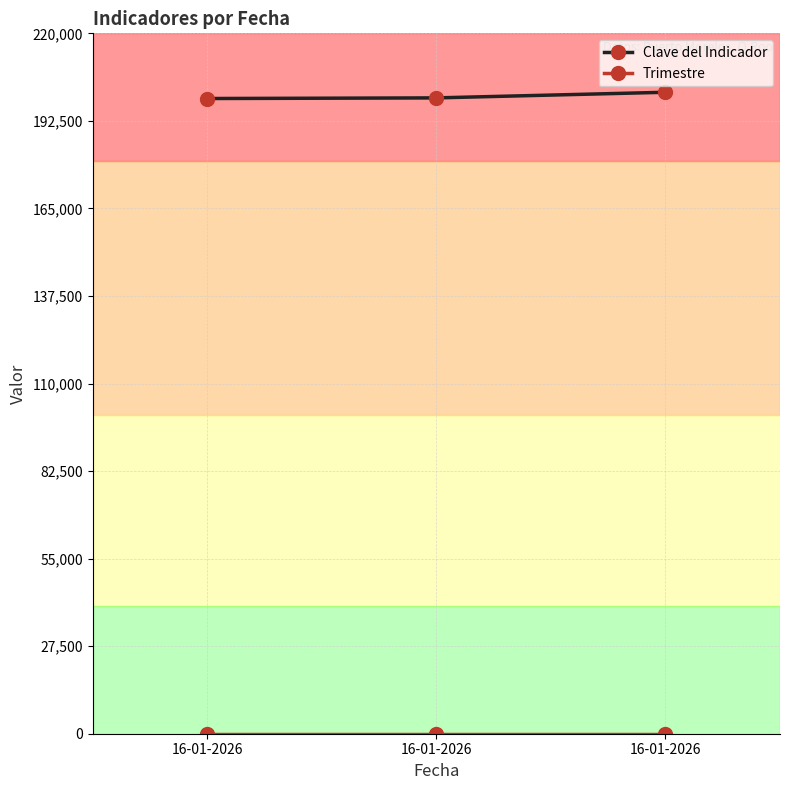

What is the spread (max minus min) of values at 16-01-2026?

199519